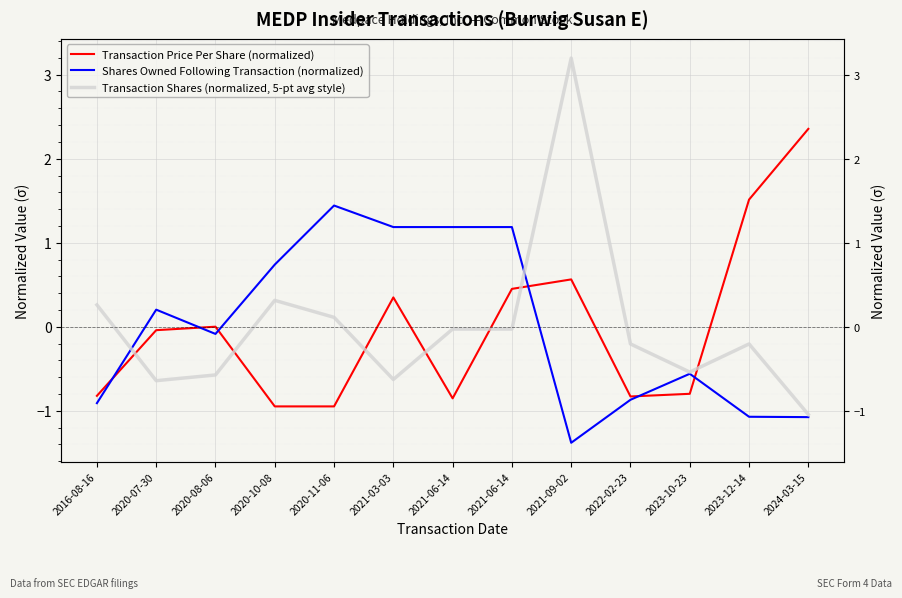

Where is Transaction Shares (normalized, 5-pt avg style) nearest to the value 1?

2020-10-08